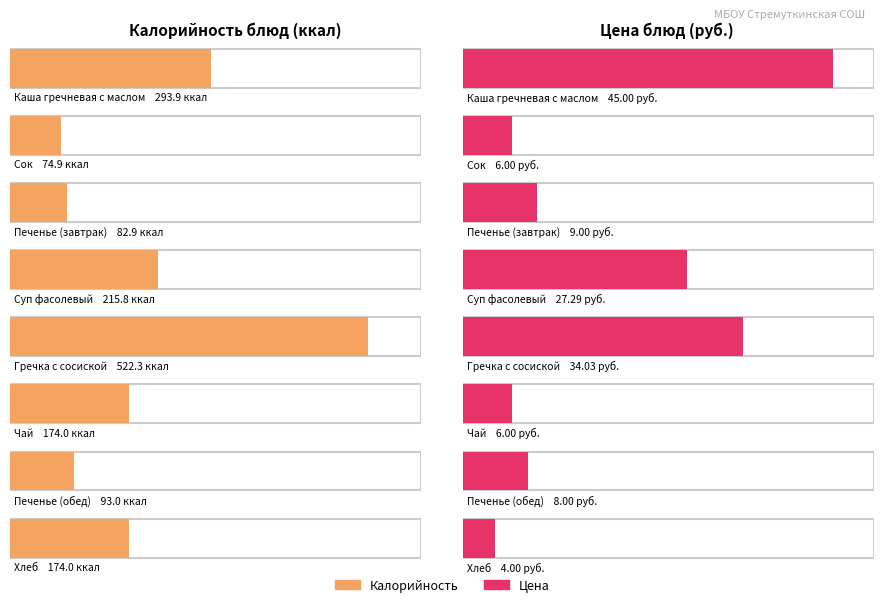

Rank the categories by Калорийность value from lowest to highest.

Сок, Печенье (завтрак), Печенье (обед), Чай, Хлеб, Суп фасолевый, Каша гречневая с маслом, Гречка с сосиской